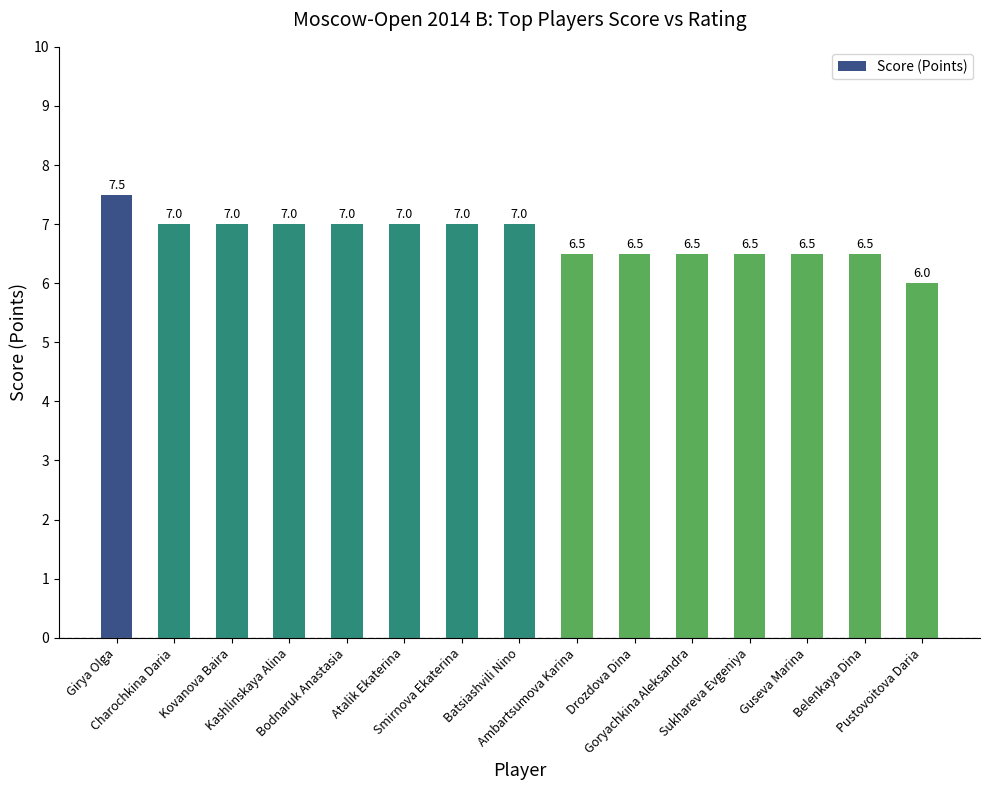

The chart shows a value of 10.0 at Girya Olga. True or false?

False